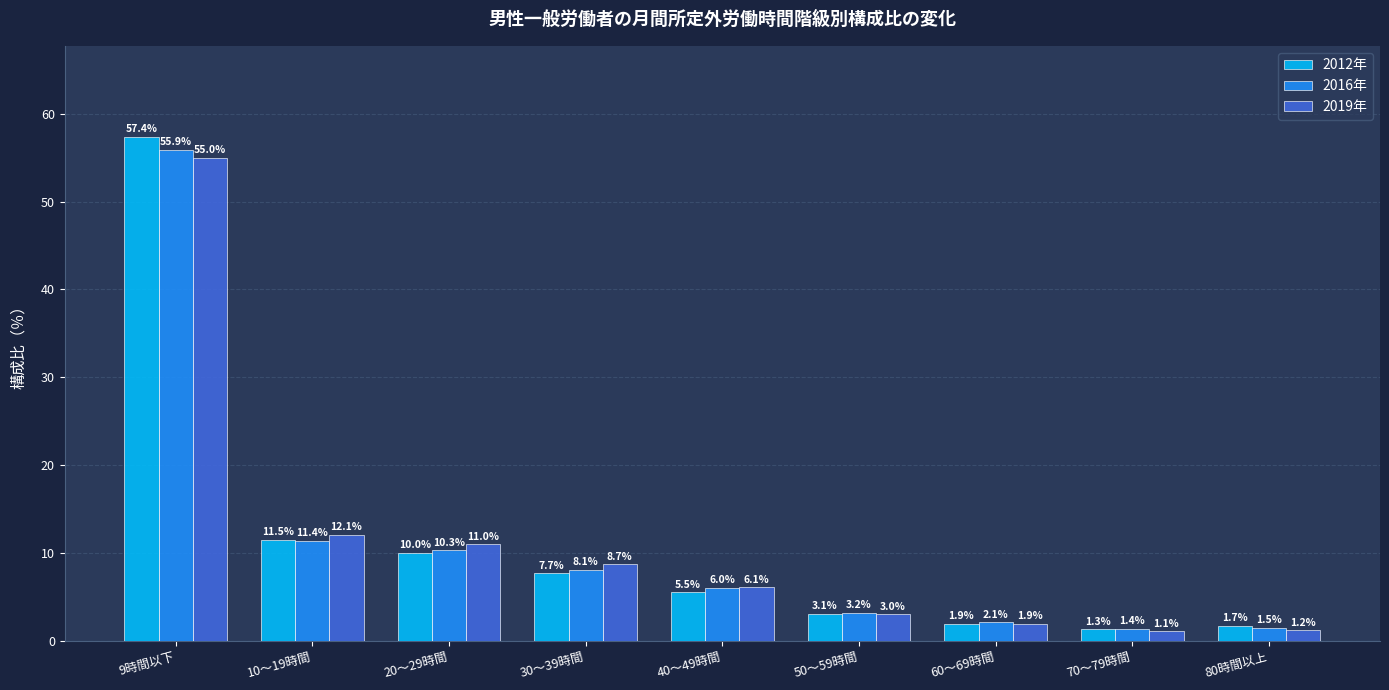

True or false: 2019年 has a value of 1.2 at 80時間以上.

True